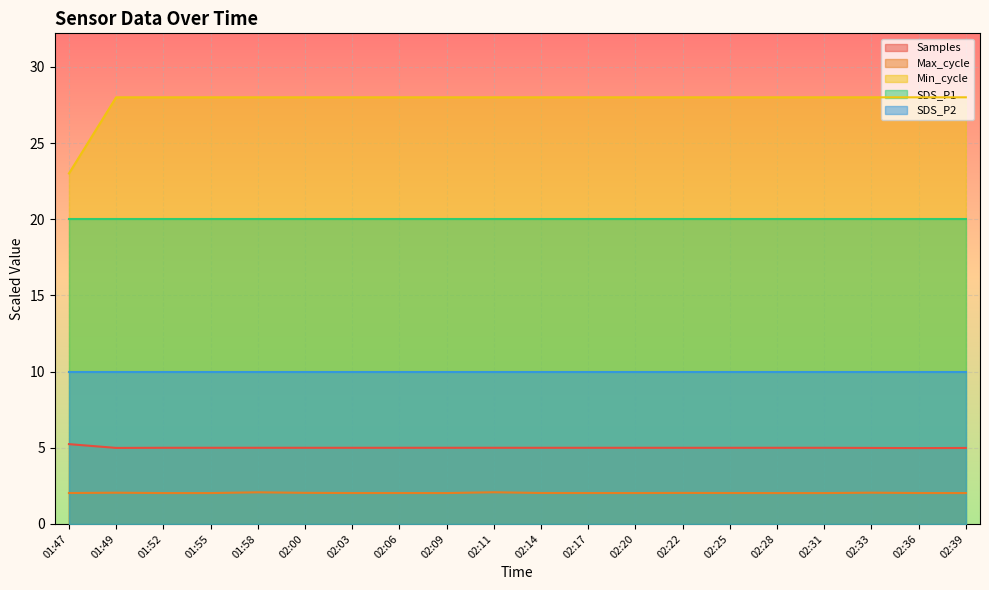

What are all the series names shown in the legend?

Samples, Max_cycle, Min_cycle, SDS_P1, SDS_P2